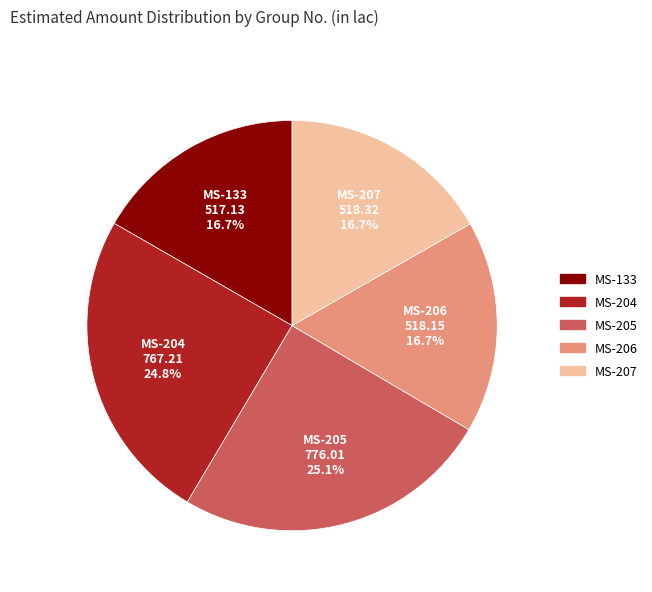

Does any single category account for the majority?

No